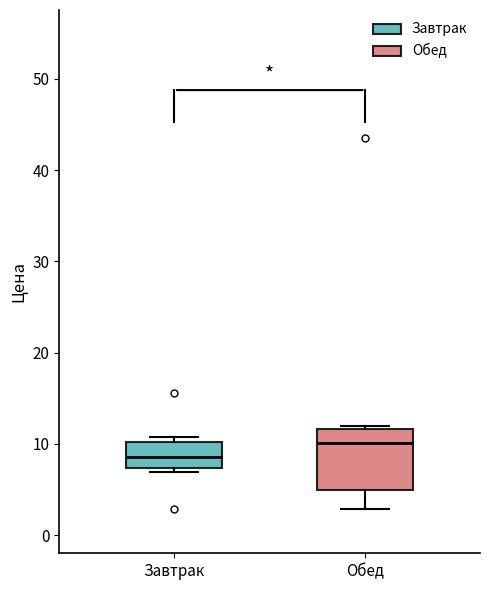

Reading left to right, read every box against the y-axis: the position of its median line, the range the box covers, and the ends of its whiskers. The values are not printed on the chart, so give them approximately, as read against the axis.

Завтрак: median 9, box 7 to 10, whiskers 7 (just below the box's lower edge) to 11
Обед: median 10, box 5 to 12, whiskers 3 to 12